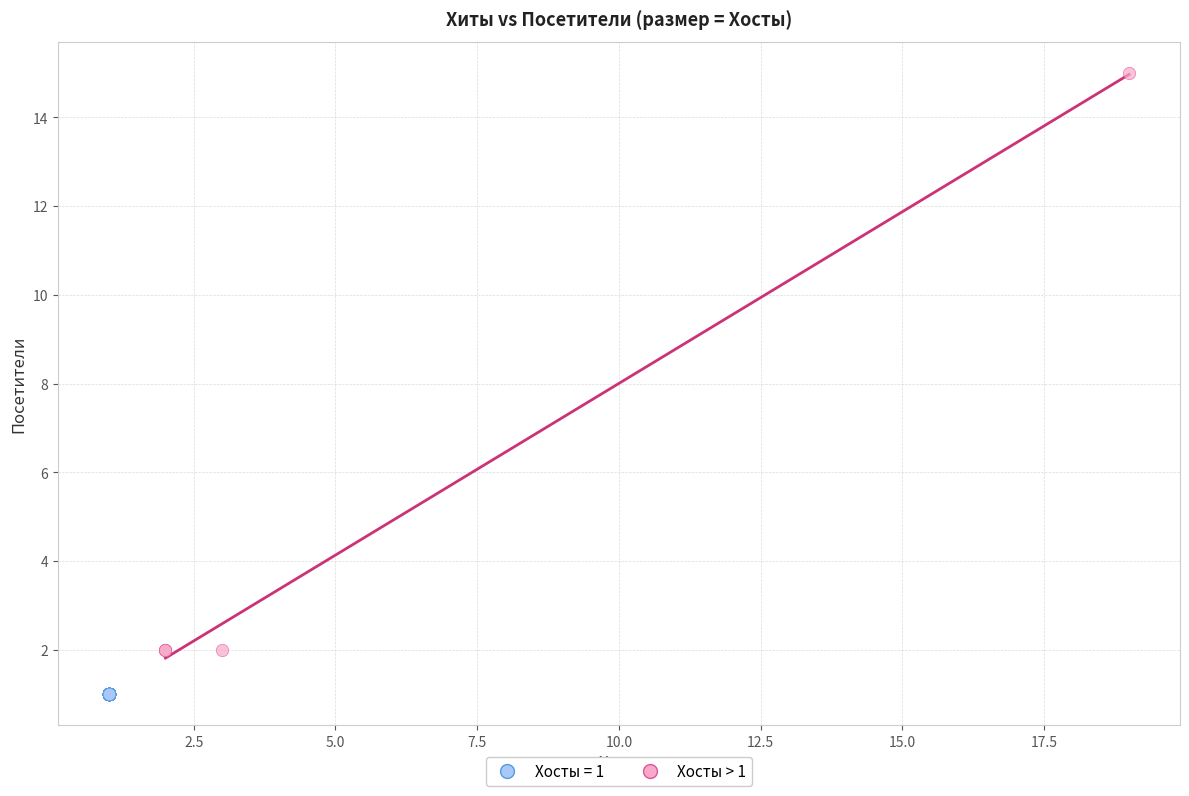

Which series contains the lowest Y value?

Хосты = 1